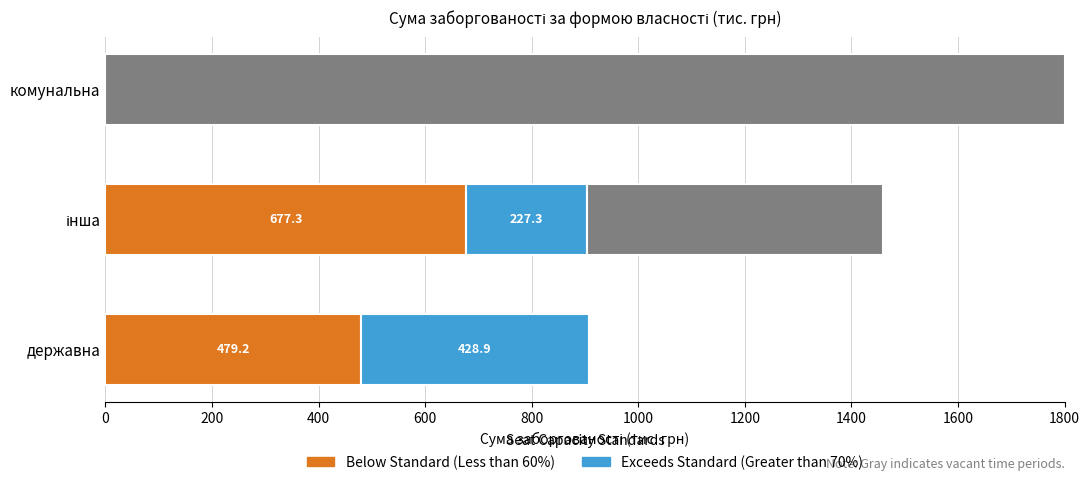

Rank the series at інша from lowest to highest value.

Exceeds Standard (Greater than 70%), Below Standard (Less than 60%)